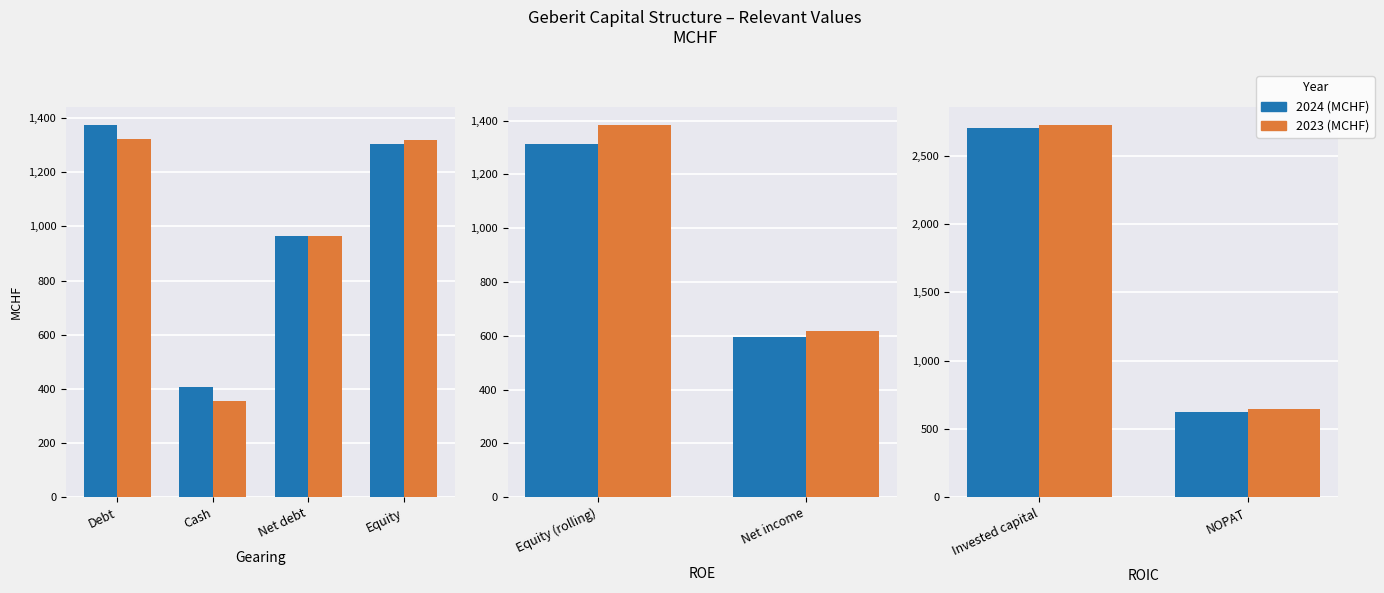

How many data points in 2024 (MCHF) are above 2706?

1